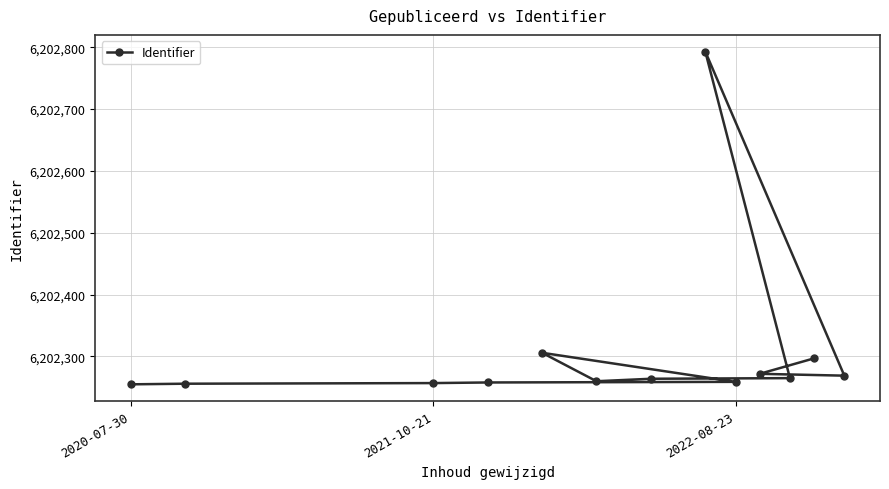

What is the difference between the second highest and minimum values?

51